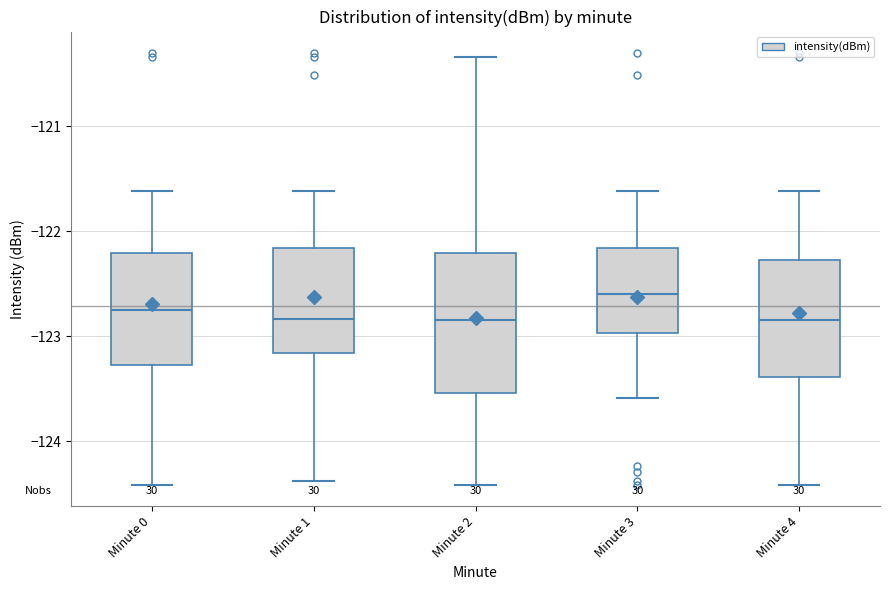

Reading left to right, read every box against the y-axis: the position of its median line, the range the box covers, and the ends of its whiskers. The values are not printed on the chart, so give them approximately, as read against the axis.

Minute 0: median -122.8, box -123.3 to -122.2, whiskers -124.4 to -121.6
Minute 1: median -122.8, box -123.2 to -122.2, whiskers -124.4 to -121.6
Minute 2: median -122.8, box -123.5 to -122.2, whiskers -124.4 to -120.3
Minute 3: median -122.6, box -123.0 to -122.2, whiskers -123.6 to -121.6
Minute 4: median -122.8, box -123.4 to -122.3, whiskers -124.4 to -121.6